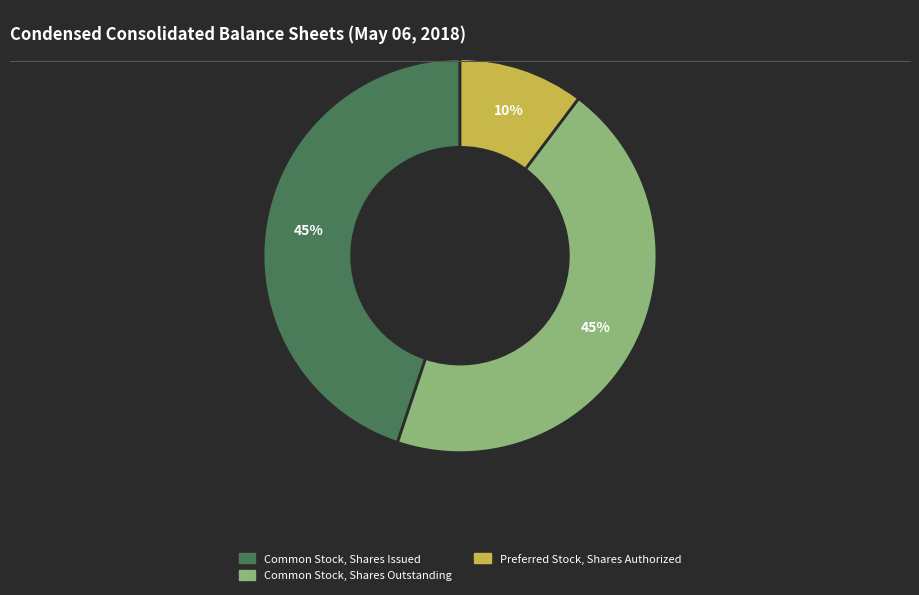

Does any single category account for the majority?

No